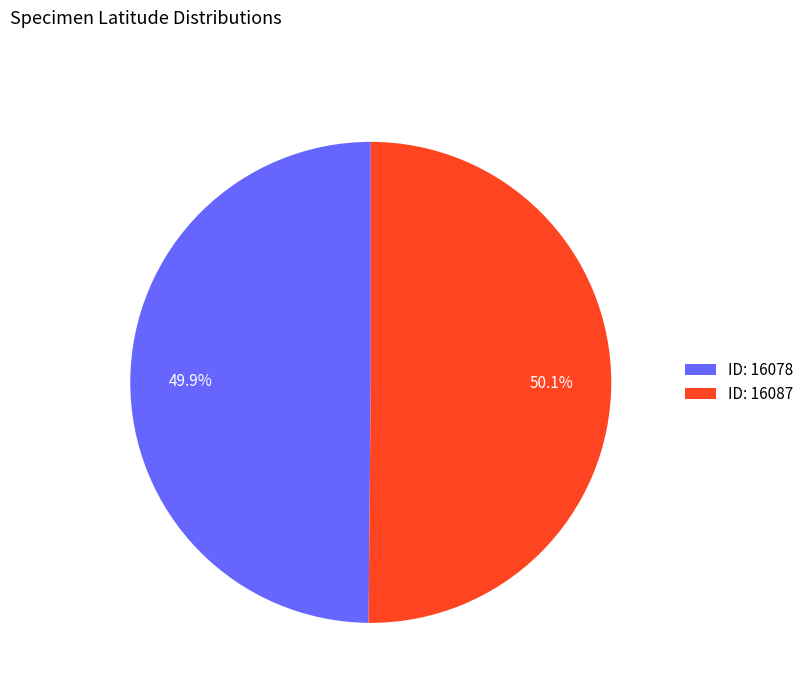

Do ID: 16087 and ID: 16078 together represent more than half of the pie?

Yes